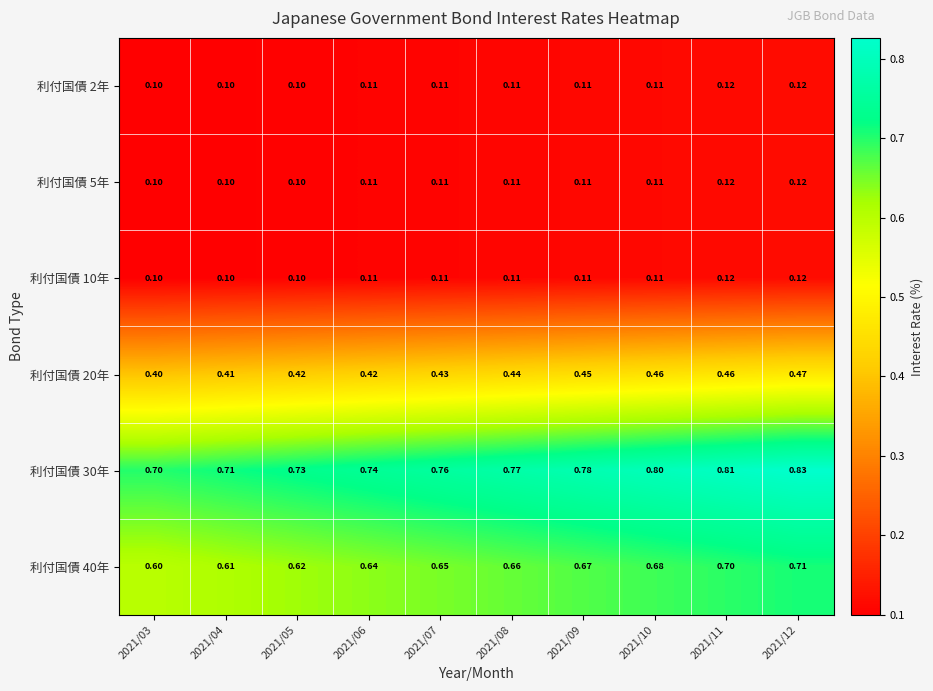

Count the number of categories in the chart.

10